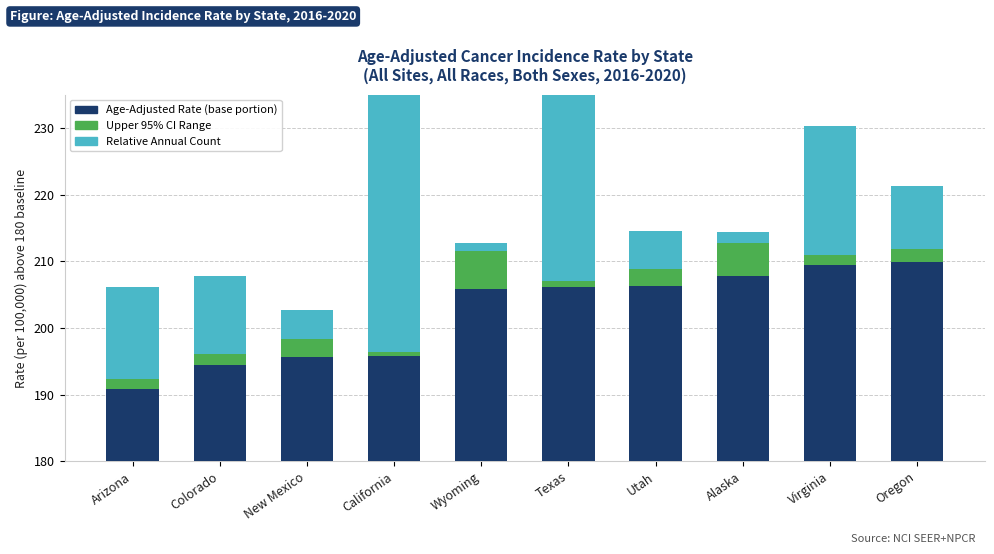

Which series has the largest range (max minus min)?

Relative Annual Count